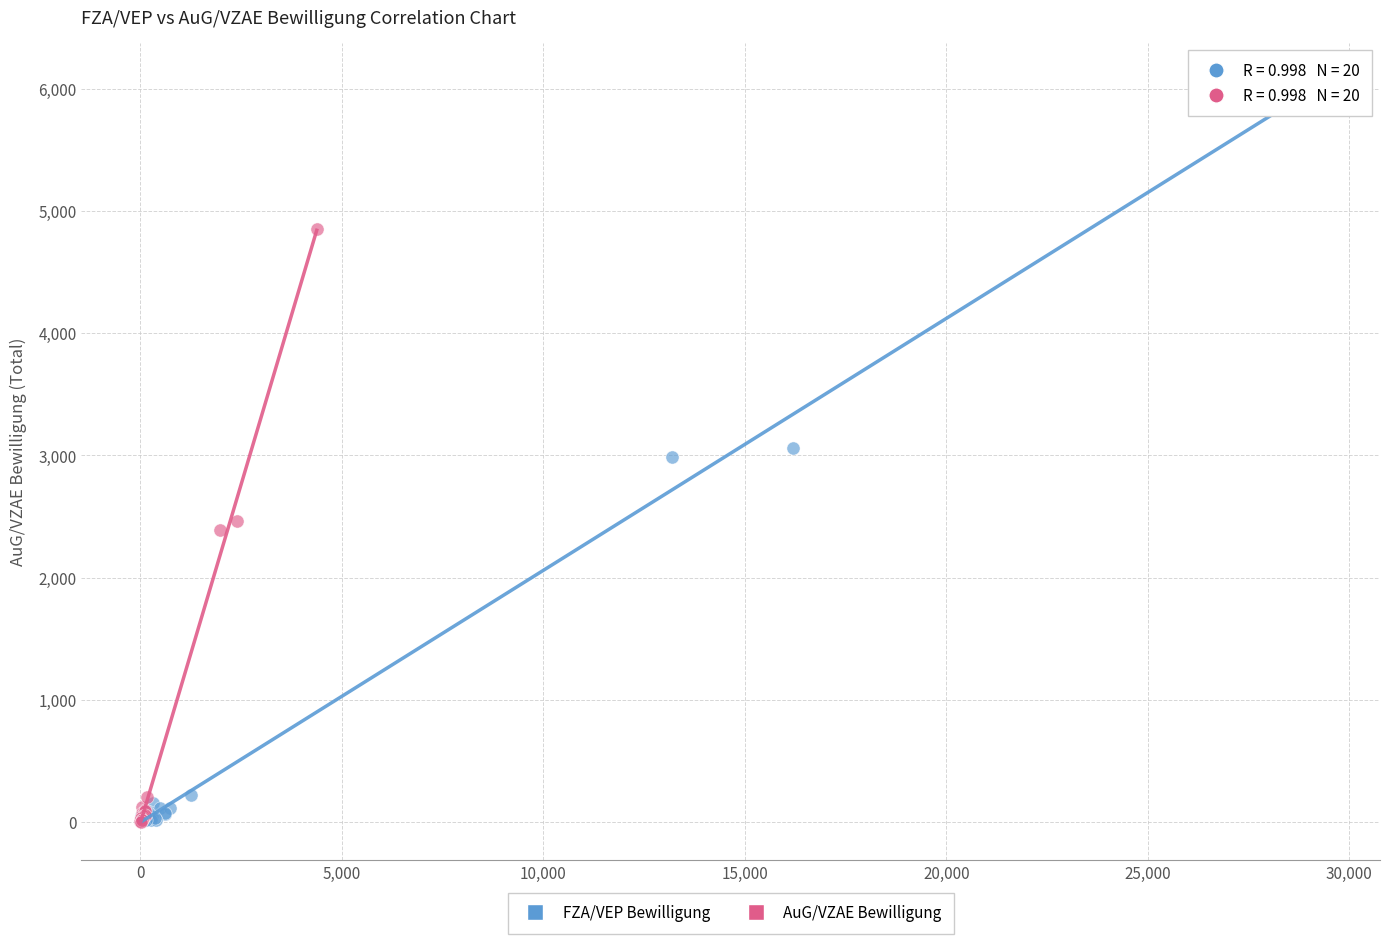

Which series reaches the maximum Y coordinate?

FZA/VEP Bewilligung